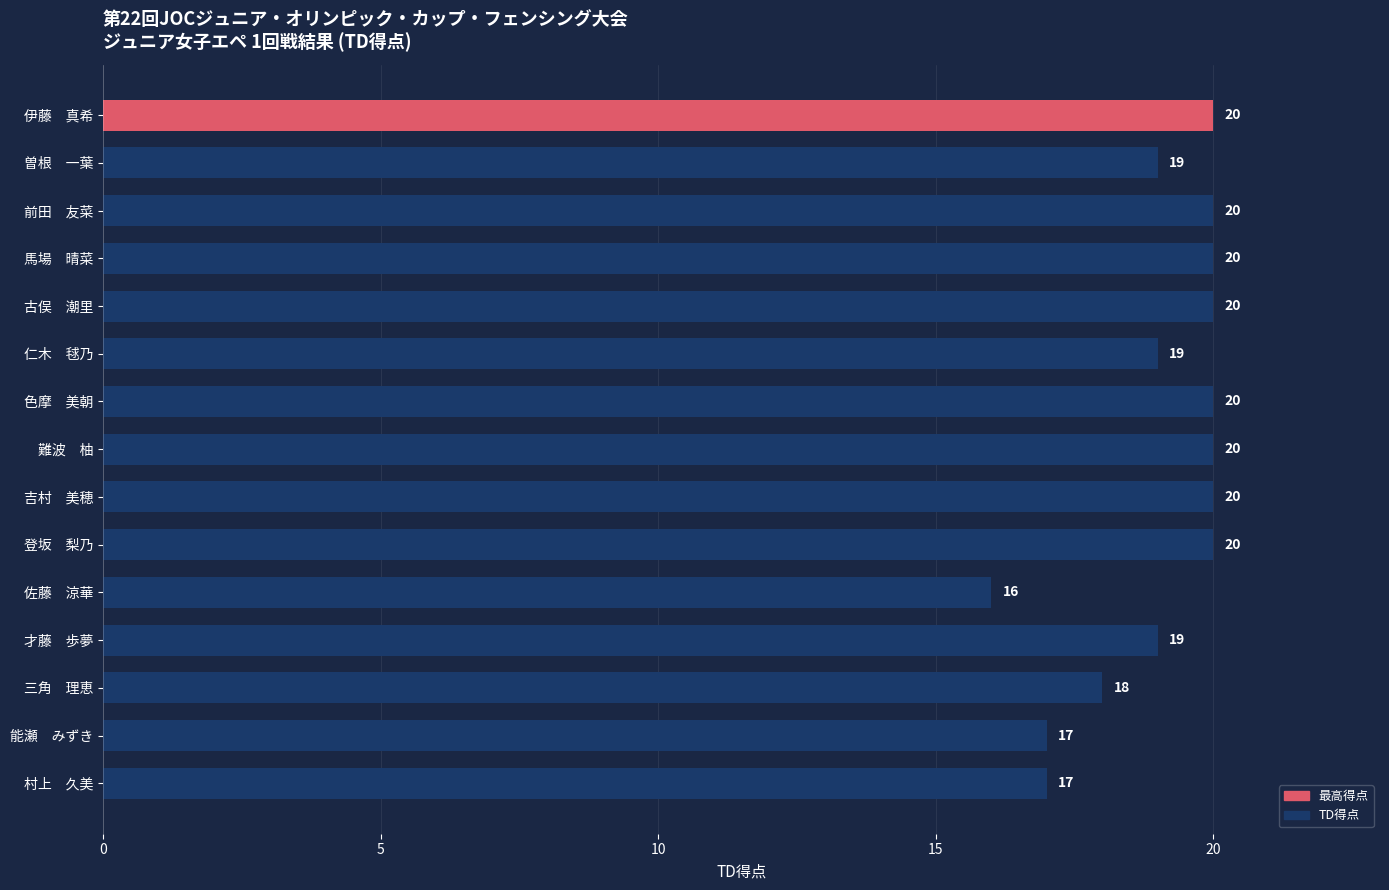

Which has a higher value, 吉村　美穂 or 曽根　一葉?

吉村　美穂